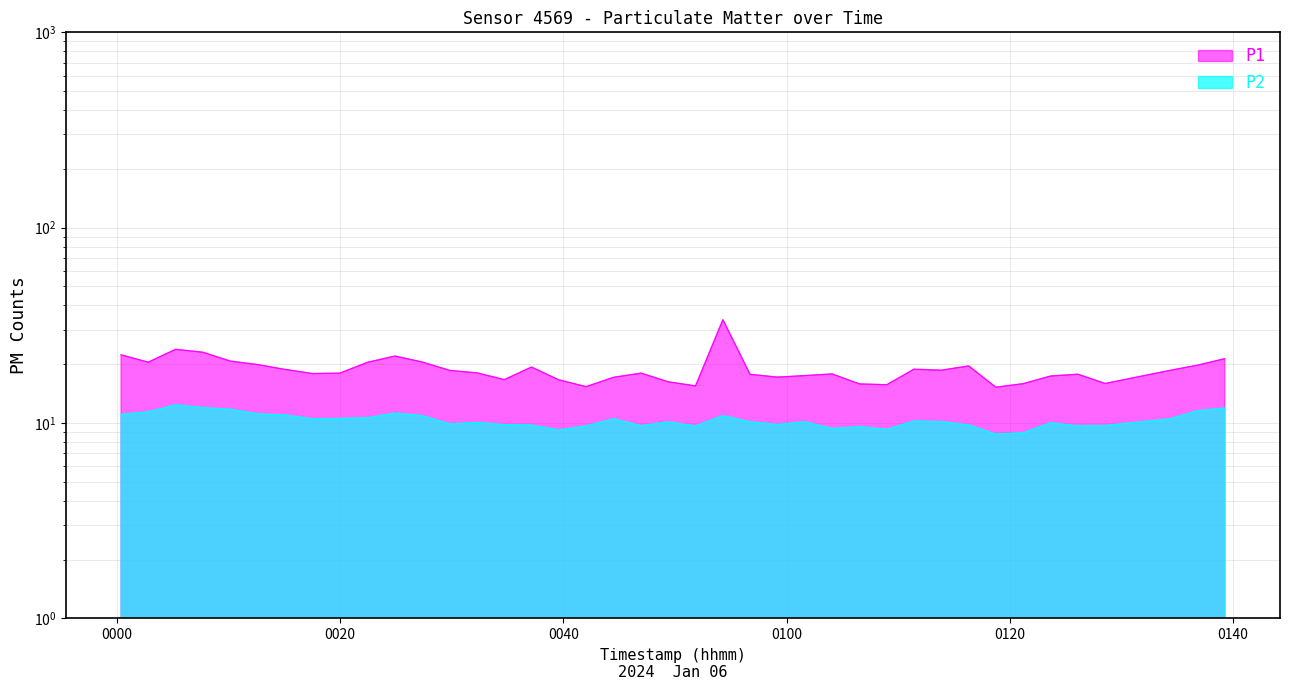

True or false: P2 has a value of 11.4 at 00:02.

True